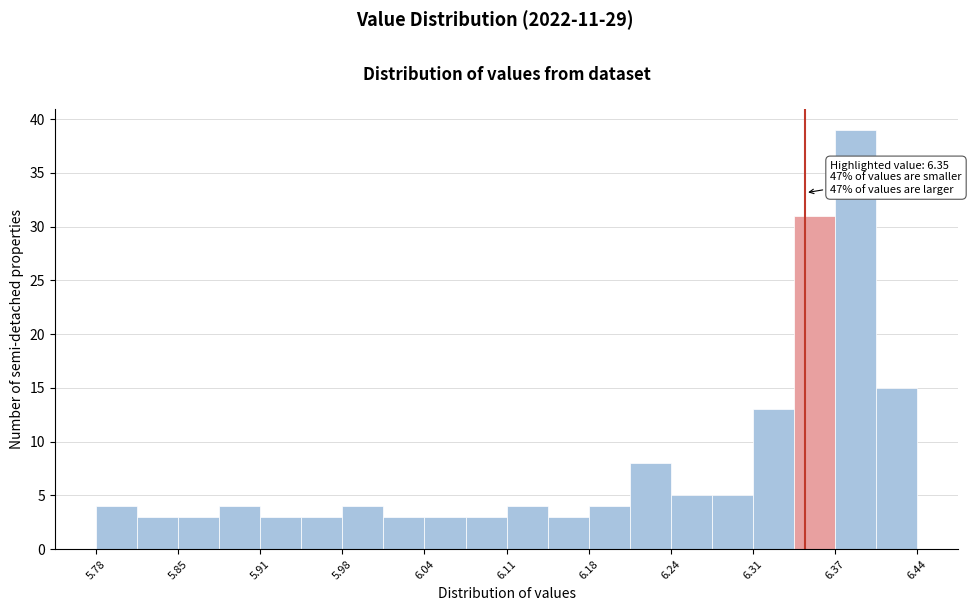

Read against the x-axis, roughly where is the centre of the tallest bar?

6.39